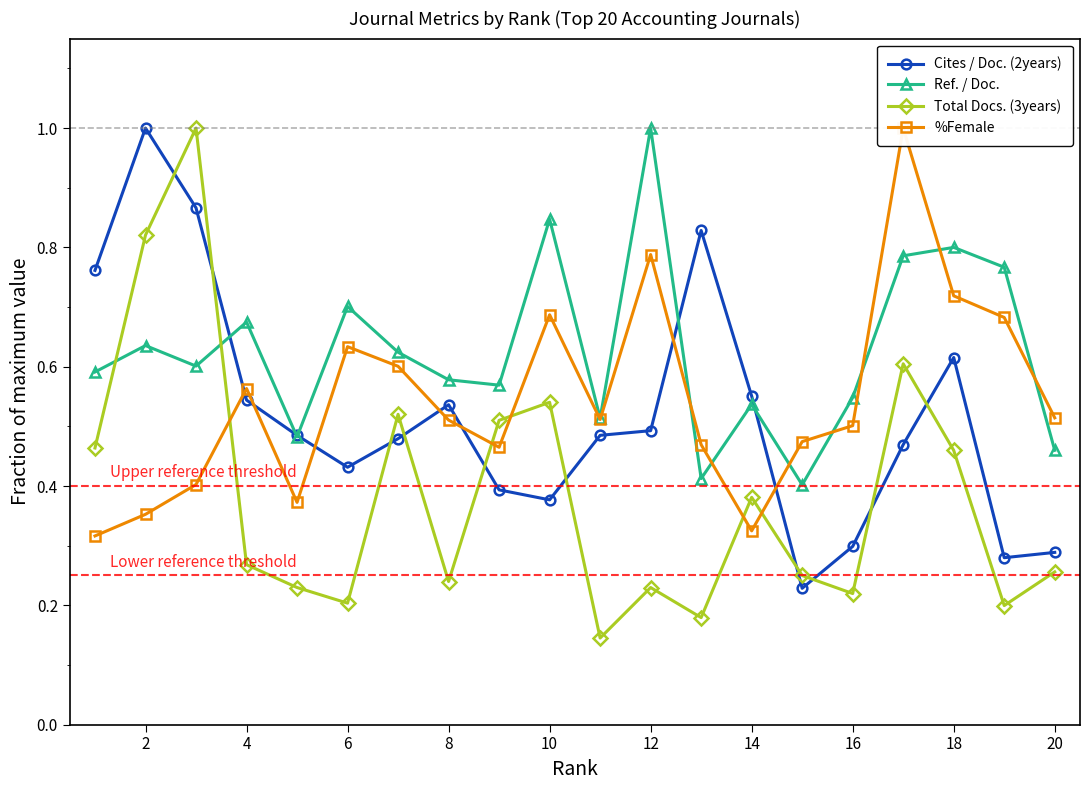

Is it true that Total Docs. (3years) equals 0.2 at 14?

False